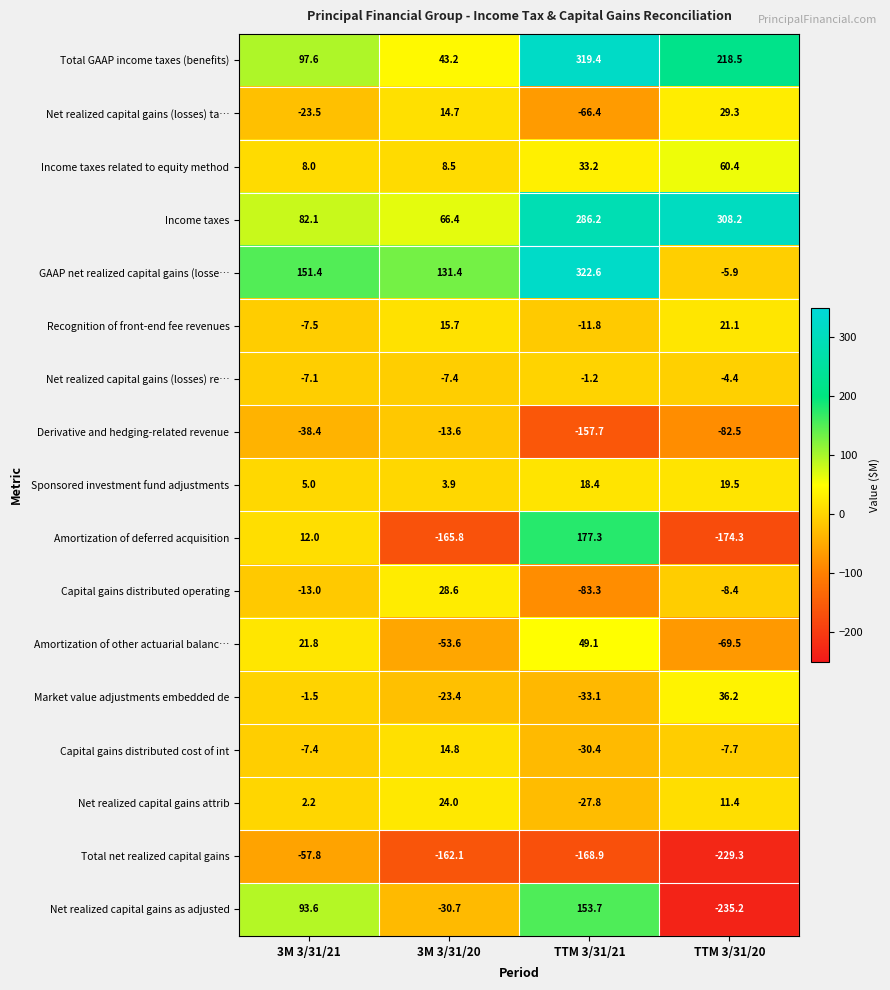

At which category is the sum across all series the highest?

TTM 3/31/21